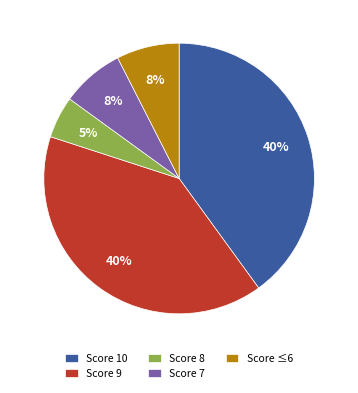

Does Score 9 represent more than half of the total?

No